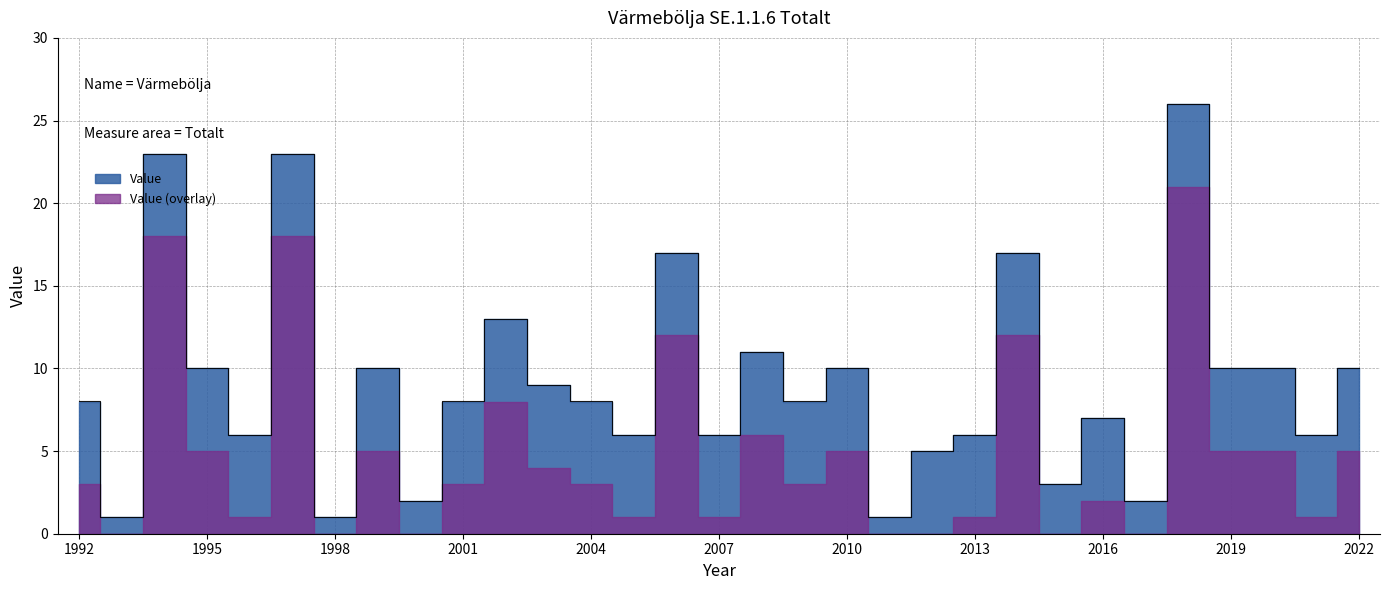

At which label does the data first exceed 8?

1994